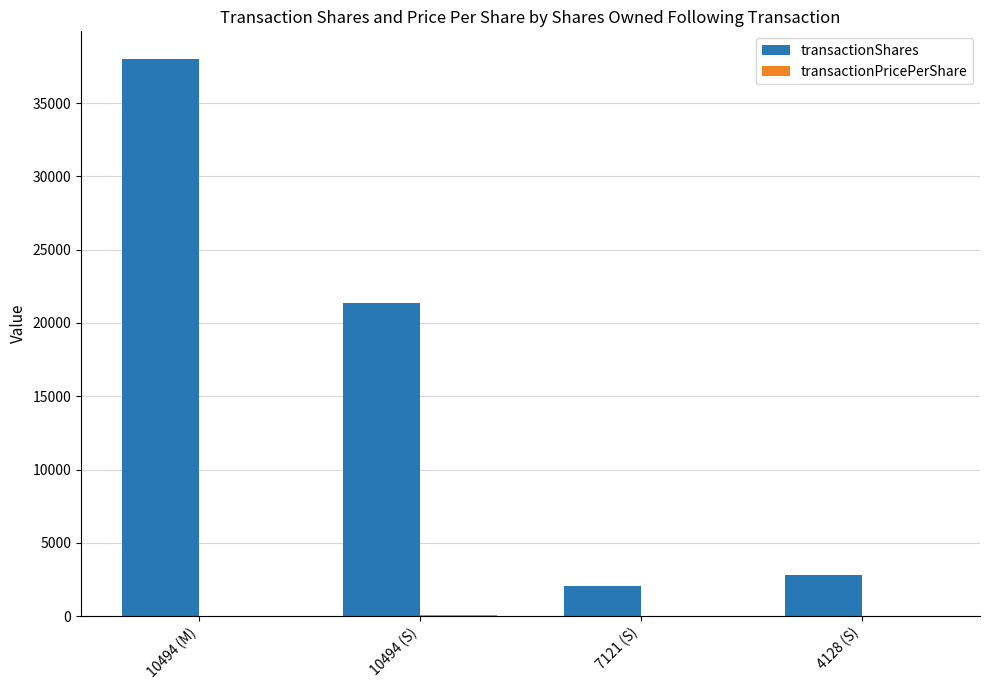

What is the greatest value displayed?

38000.0